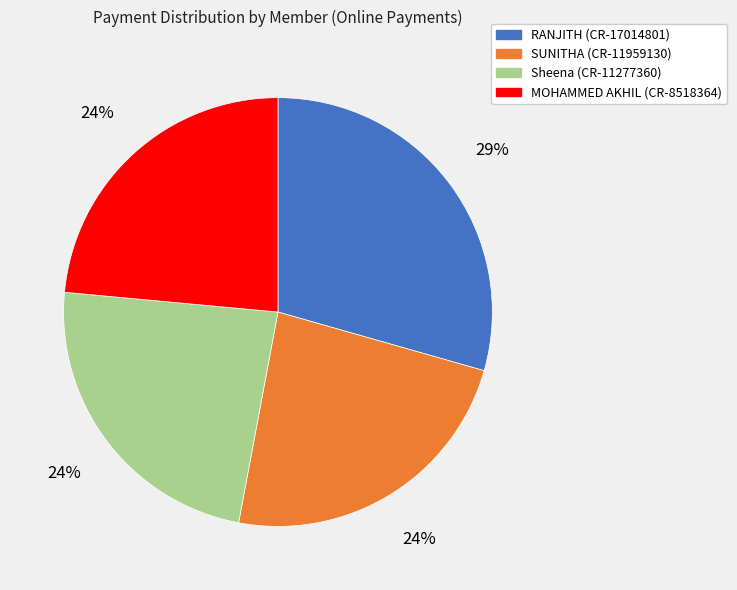

What is the ratio of the value at SUNITHA (CR-11959130) to the value at RANJITH (CR-17014801)?

0.8